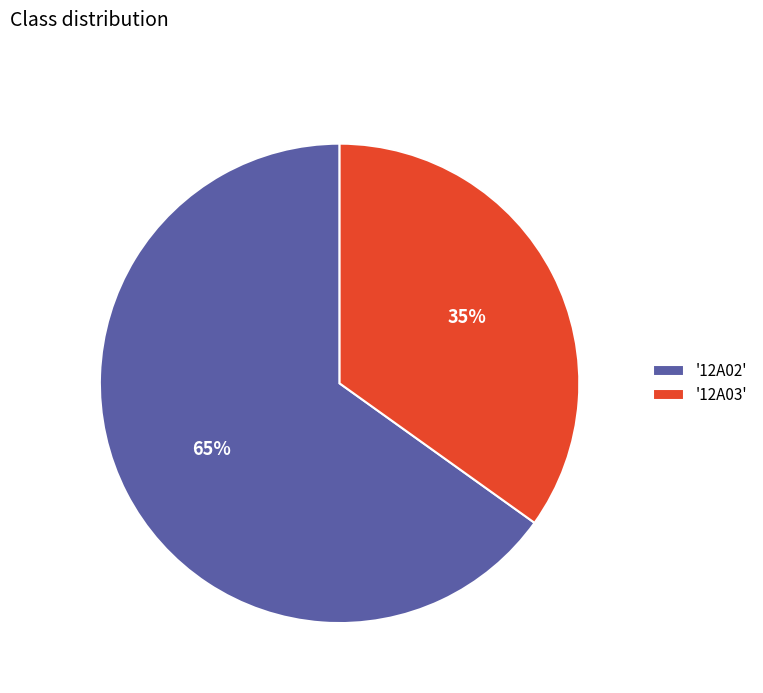

Count the number of slices in the pie.

2